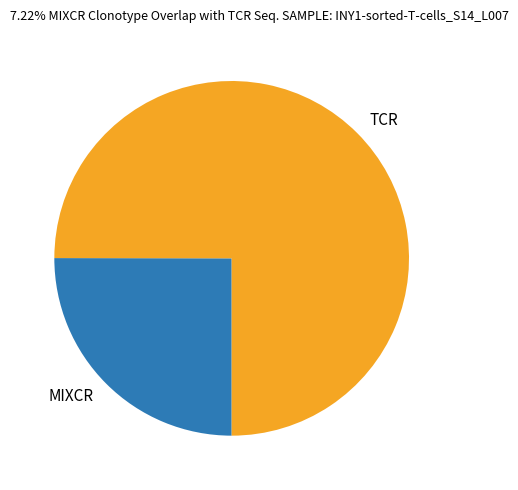

Is the sum of MIXCR and TCR greater than half?

Yes